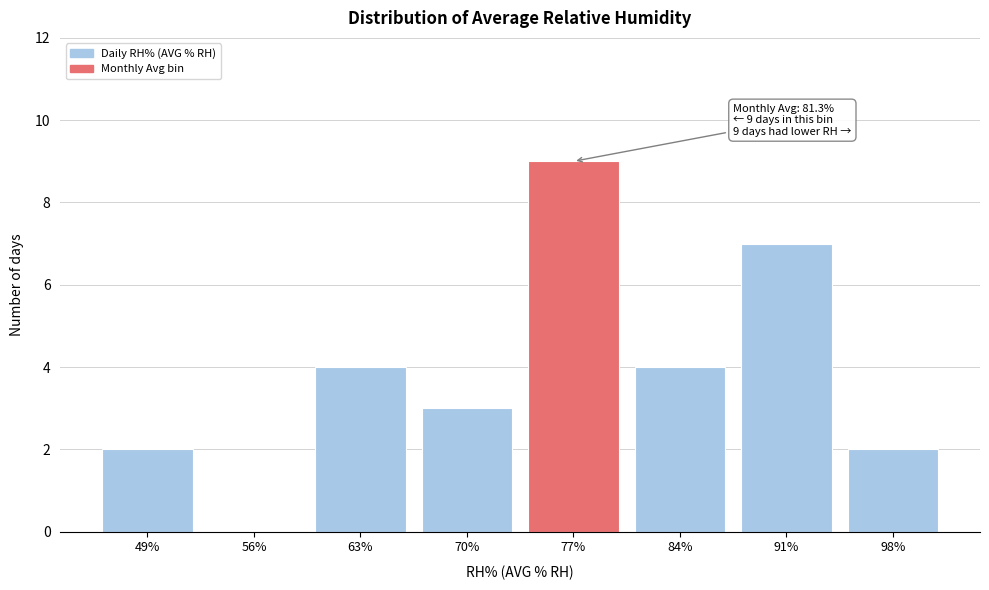

Reading left to right, list all the values displayed in this chart.

49%=2	56%=0	63%=4	70%=3	77%=9	84%=4	91%=7	98%=2